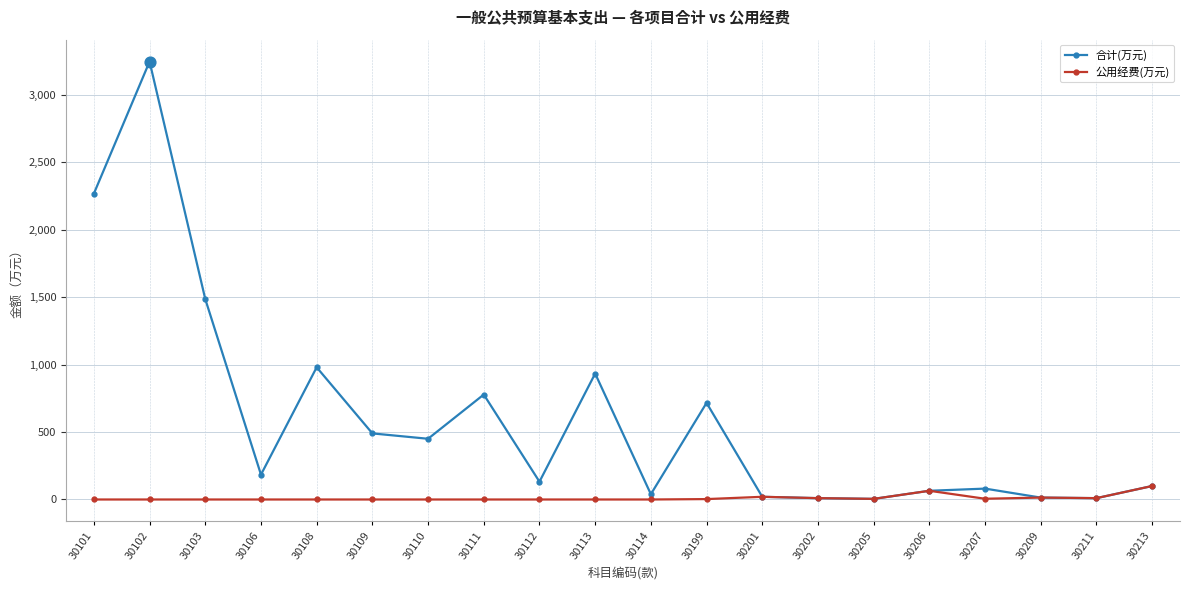

Is the value of 合计(万元) at 30206 greater than the value of 公用经费(万元) at 30199?

Yes